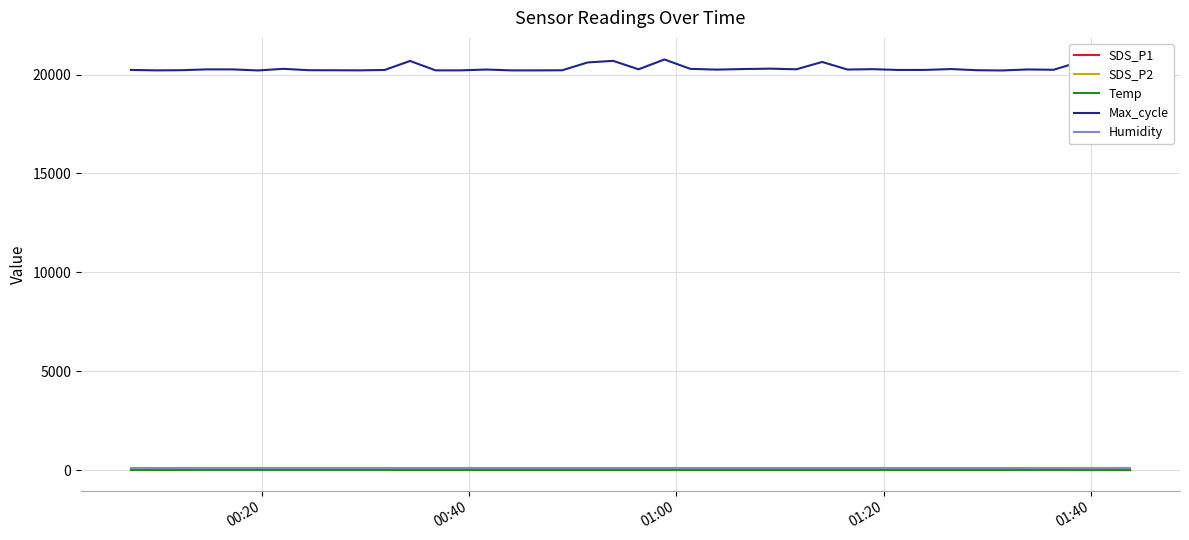

What is the minimum value for SDS_P1?

8.4